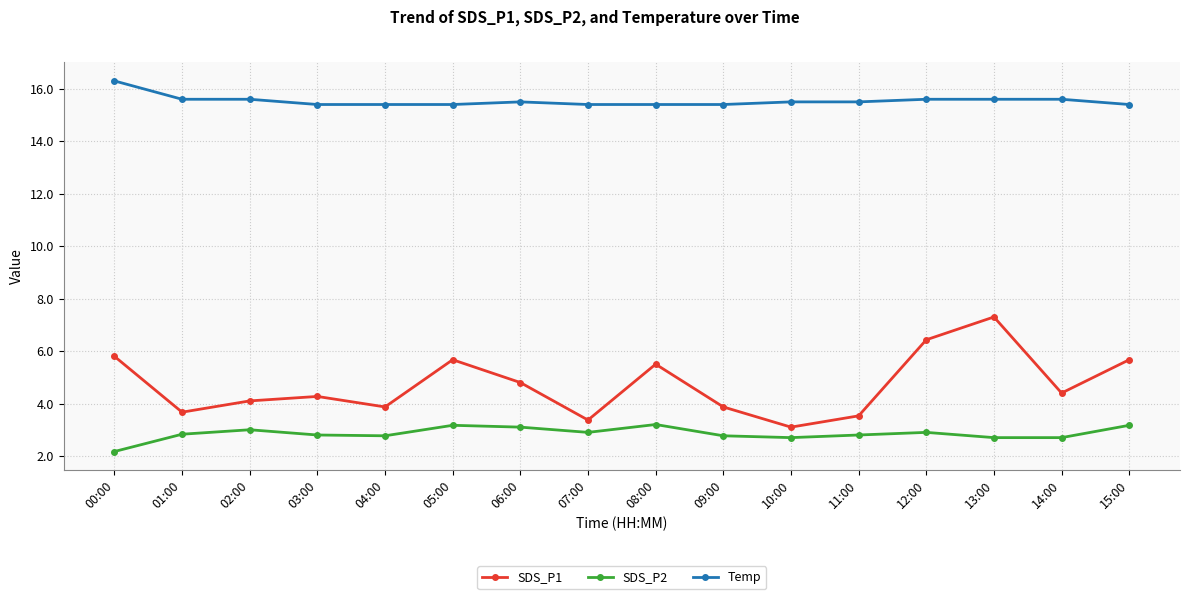

What is the spread (max minus min) of values at 02:00?

12.6